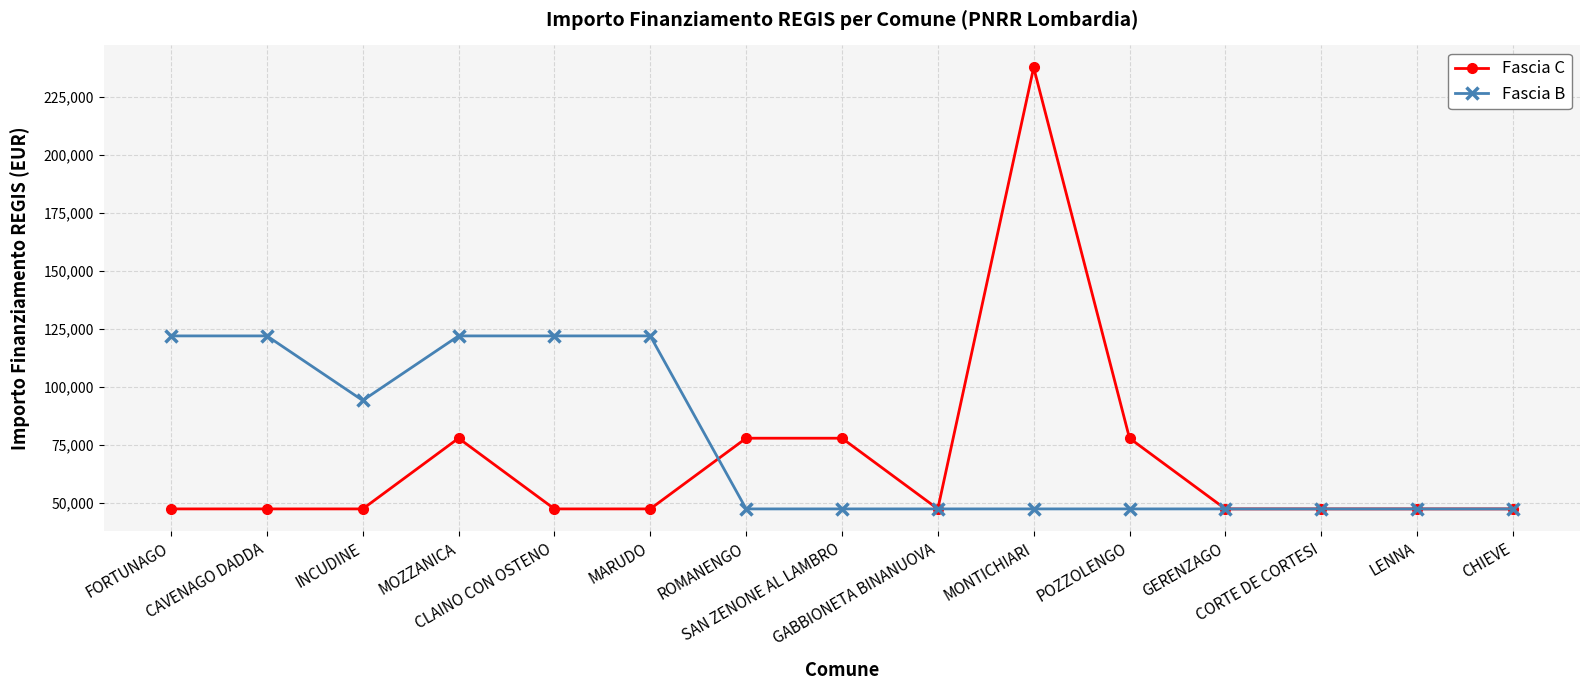

At which category is the sum across all series the highest?

MONTICHIARI